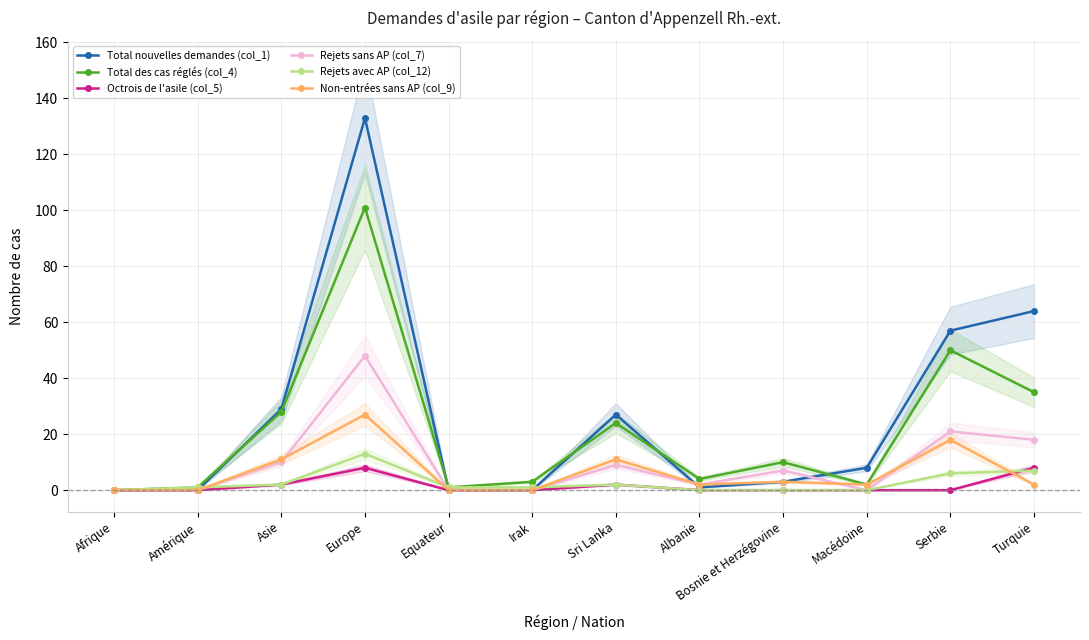

Reading right to left, what are all the values shown in this chart?

Total nouvelles demandes (col_1): Turquie=64	Serbie=57	Macédoine=8	Bosnie et Herzégovine=3	Albanie=1	Sri Lanka=27	Irak=0	Equateur=0	Europe=133	Asie=29	Amérique=0	Afrique=0
Total des cas réglés (col_4): Turquie=35	Serbie=50	Macédoine=2	Bosnie et Herzégovine=10	Albanie=4	Sri Lanka=24	Irak=3	Equateur=1	Europe=101	Asie=28	Amérique=1	Afrique=0
Octrois de l'asile (col_5): Turquie=8	Serbie=0	Macédoine=0	Bosnie et Herzégovine=0	Albanie=0	Sri Lanka=2	Irak=0	Equateur=0	Europe=8	Asie=2	Amérique=0	Afrique=0
Rejets sans AP (col_7): Turquie=18	Serbie=21	Macédoine=0	Bosnie et Herzégovine=7	Albanie=2	Sri Lanka=9	Irak=0	Equateur=0	Europe=48	Asie=10	Amérique=0	Afrique=0
Rejets avec AP (col_12): Turquie=7	Serbie=6	Macédoine=0	Bosnie et Herzégovine=0	Albanie=0	Sri Lanka=2	Irak=1	Equateur=1	Europe=13	Asie=2	Amérique=1	Afrique=0
Non-entrées sans AP (col_9): Turquie=2	Serbie=18	Macédoine=2	Bosnie et Herzégovine=3	Albanie=2	Sri Lanka=11	Irak=0	Equateur=0	Europe=27	Asie=11	Amérique=0	Afrique=0